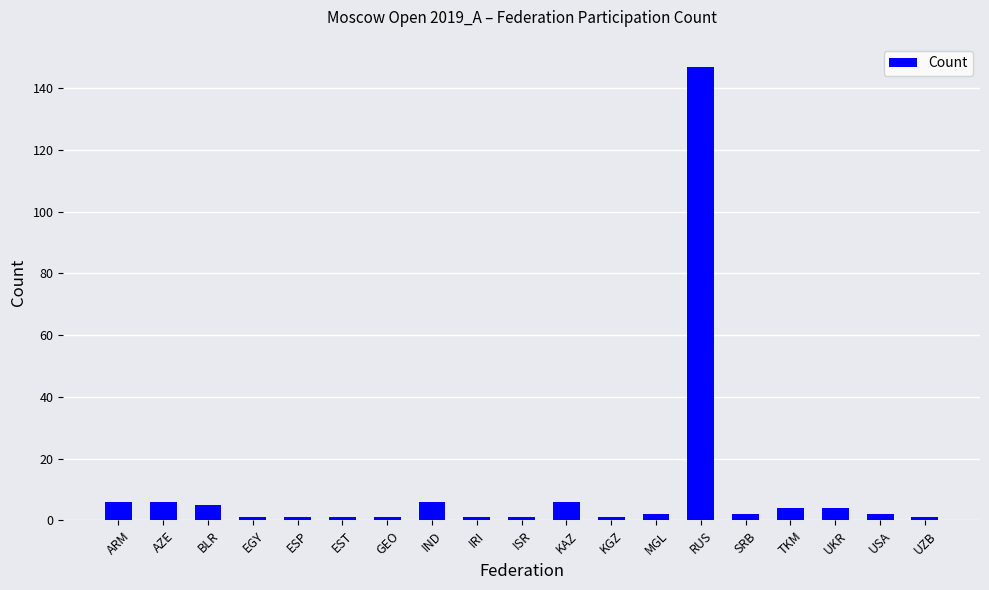

What is the sum of all values?

198